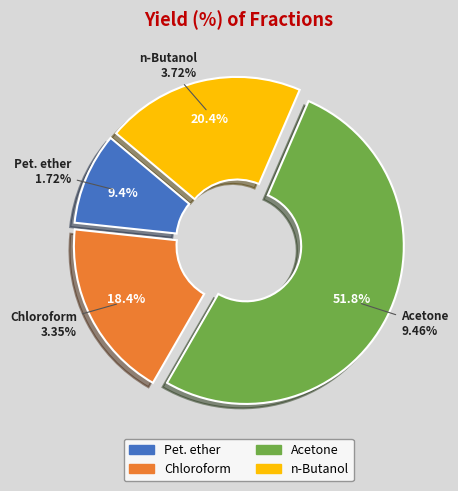

To the nearest percent, what is the difference between the largest and smallest slice percentages?

42%